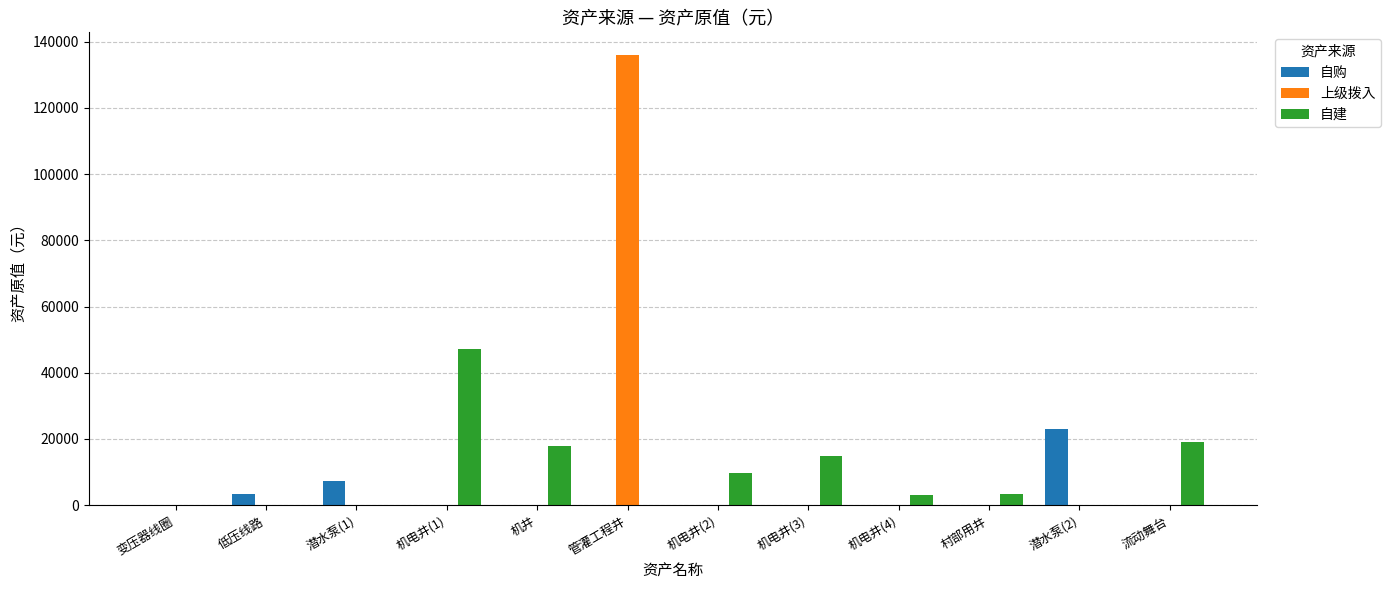

The value of 上级拨入 at 潜水泵(2) is 0.0. True or false?

True